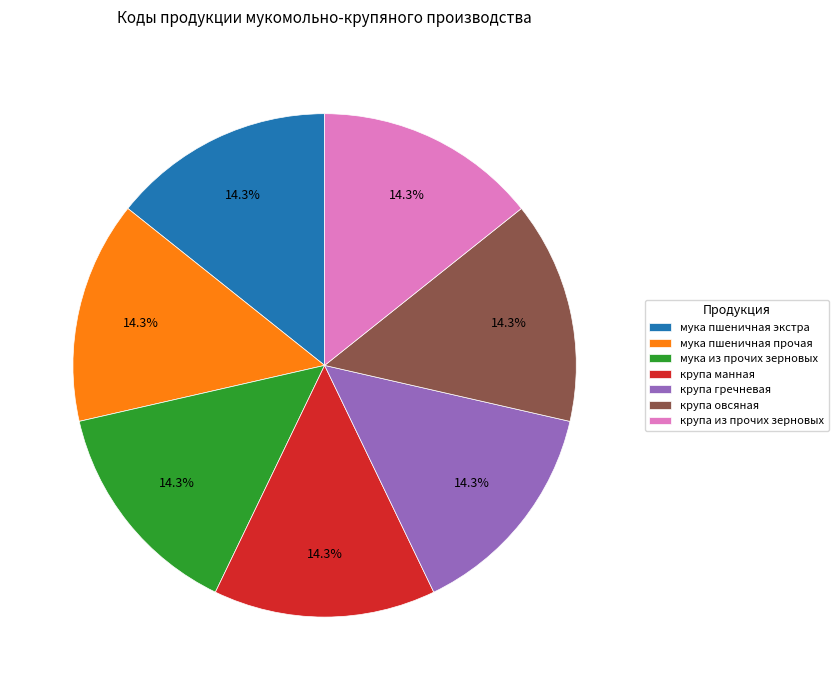

To the nearest percent, what portion does мука пшеничная прочая represent?

14%